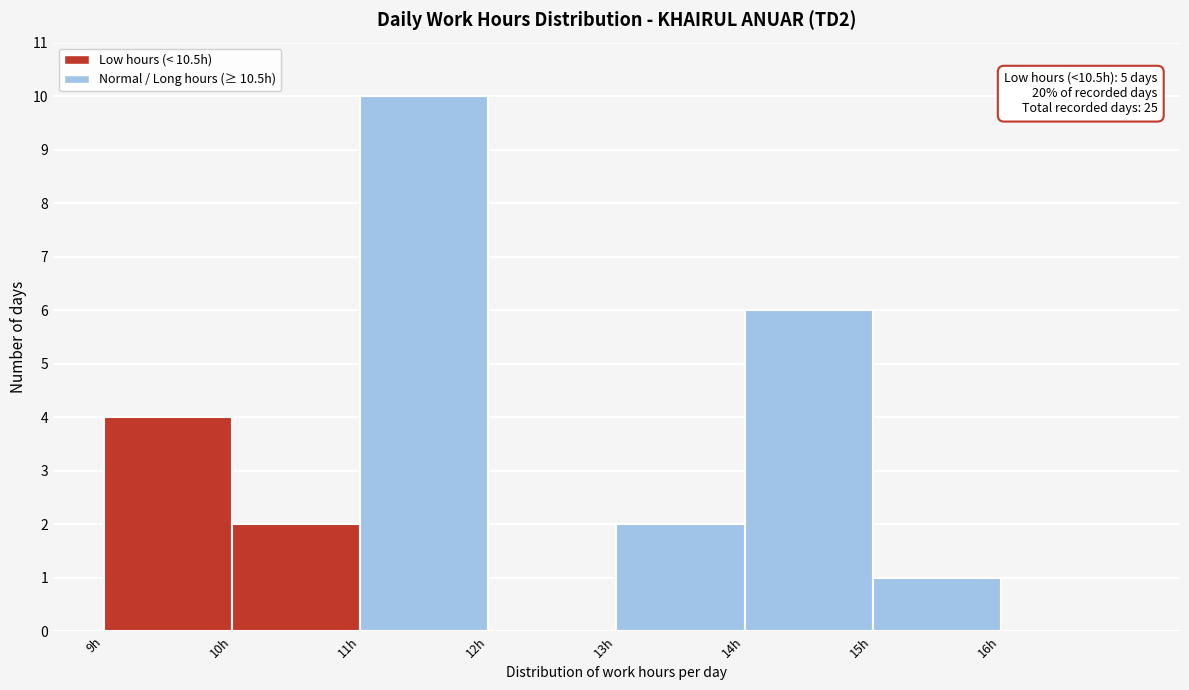

Which range on the x-axis has the tallest bar?

11 to 12